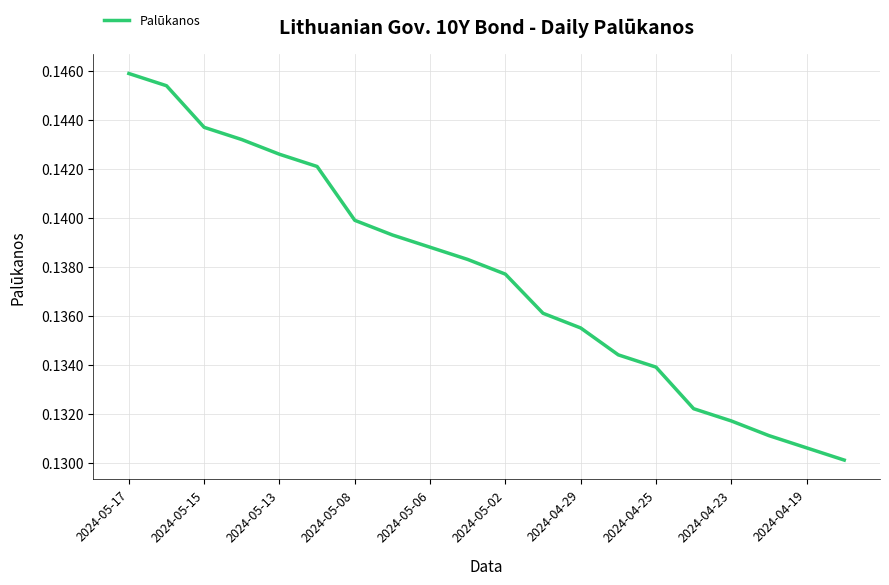

True or false: the data shows 0.2 at 2024-05-08.

False